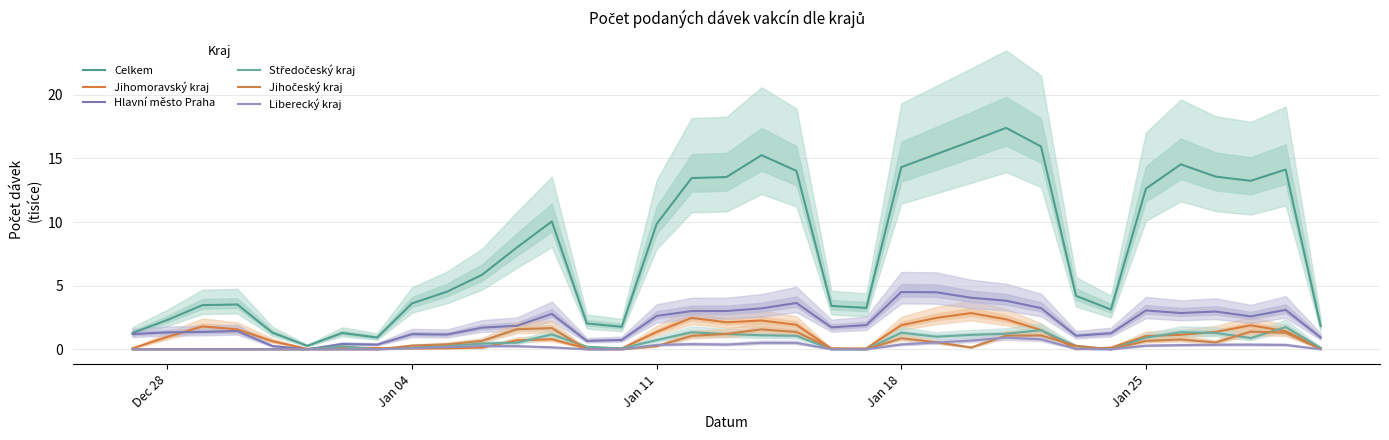

Is this an area chart (filled region under the line)?

No